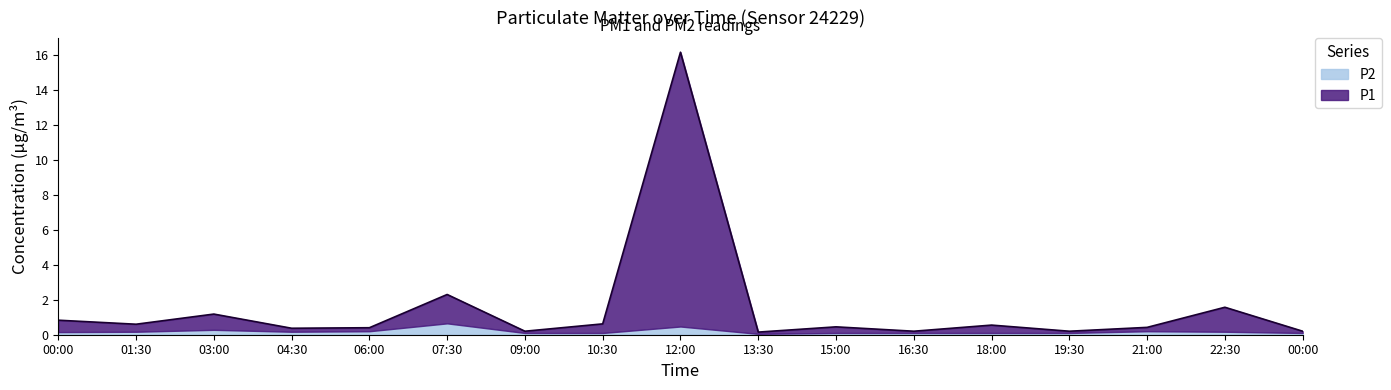

List the labels in order of value, smallest first.

13:30, 09:00, 16:30, 19:30, 00:00, 04:30, 06:00, 21:00, 15:00, 18:00, 01:30, 10:30, 00:00, 03:00, 22:30, 07:30, 12:00